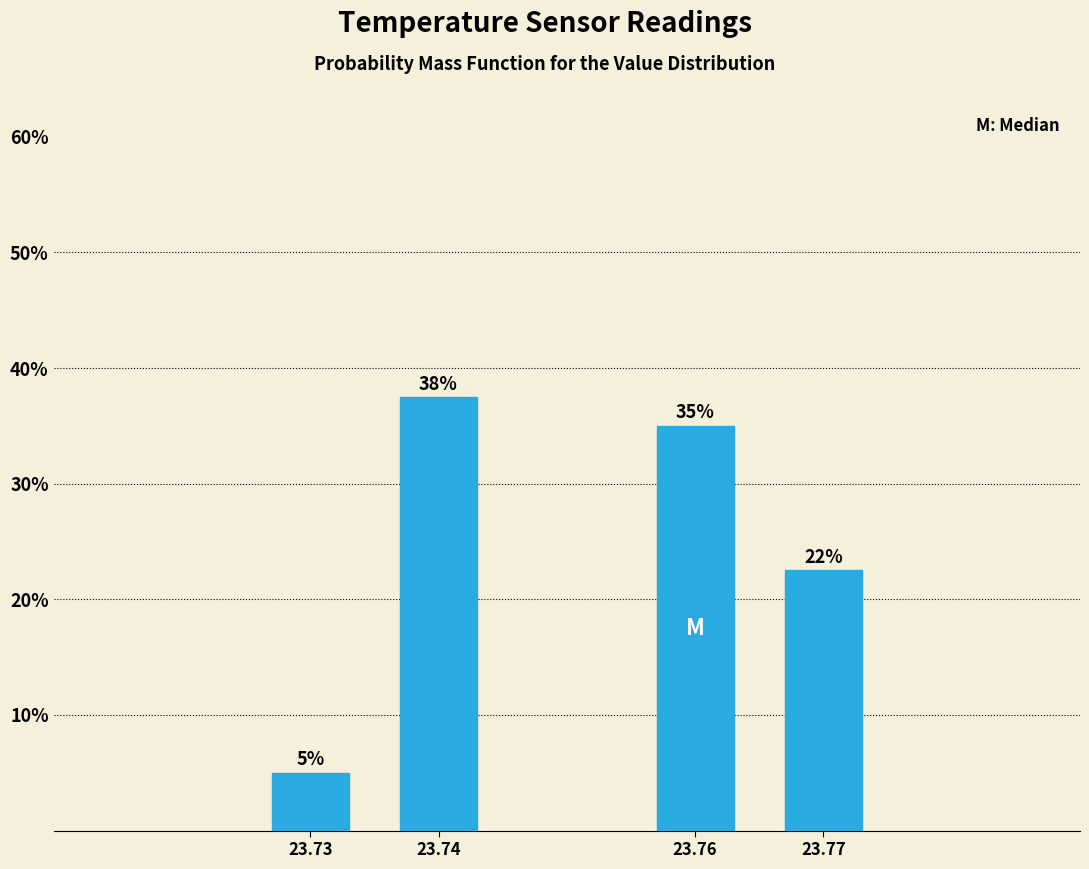

What is the value of the 3rd bar from the left?

35.0